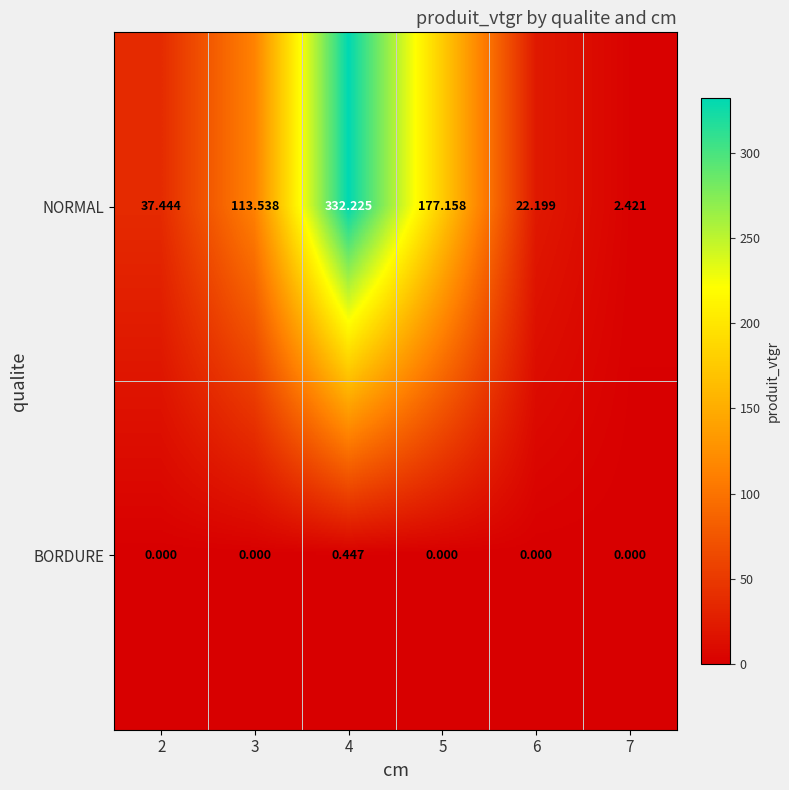

Which series has the largest total across all categories?

NORMAL